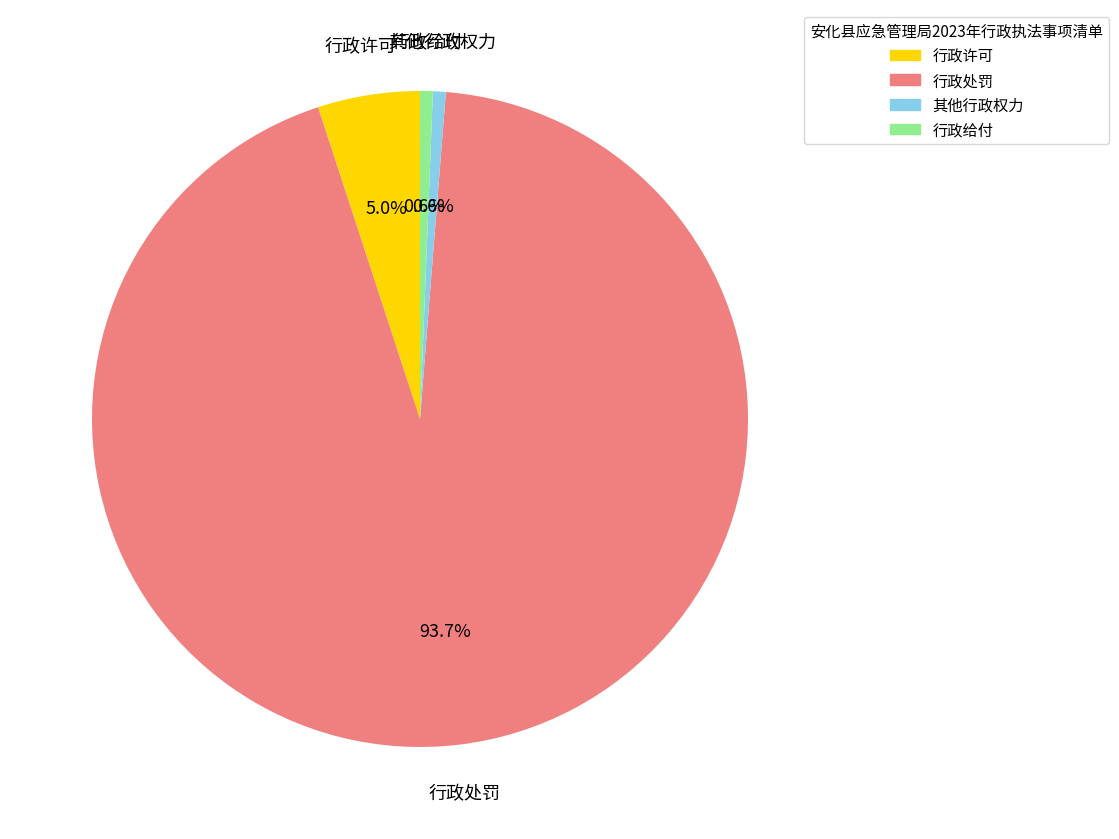

Count the number of slices in the pie.

4